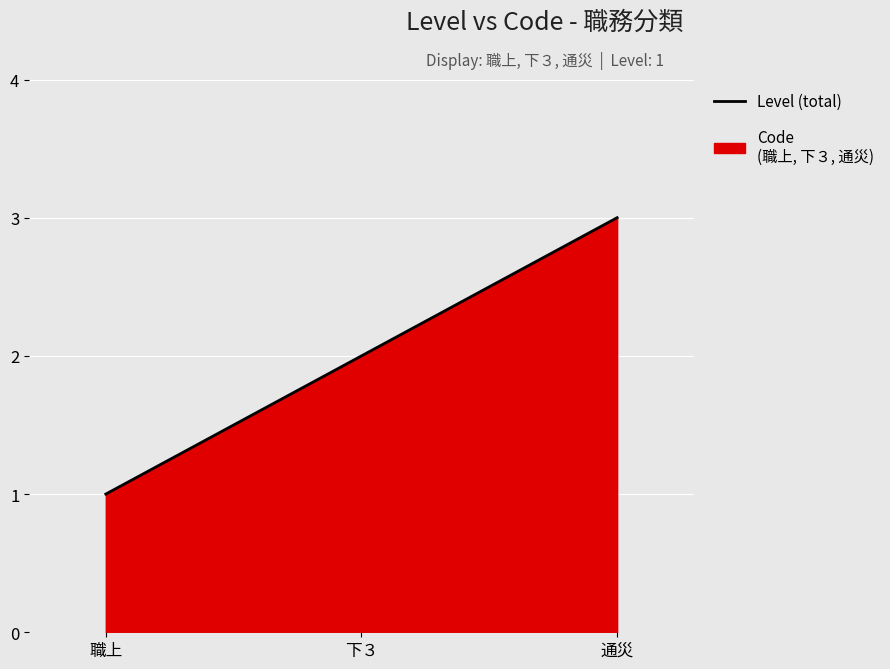

How many values are below 2?

1